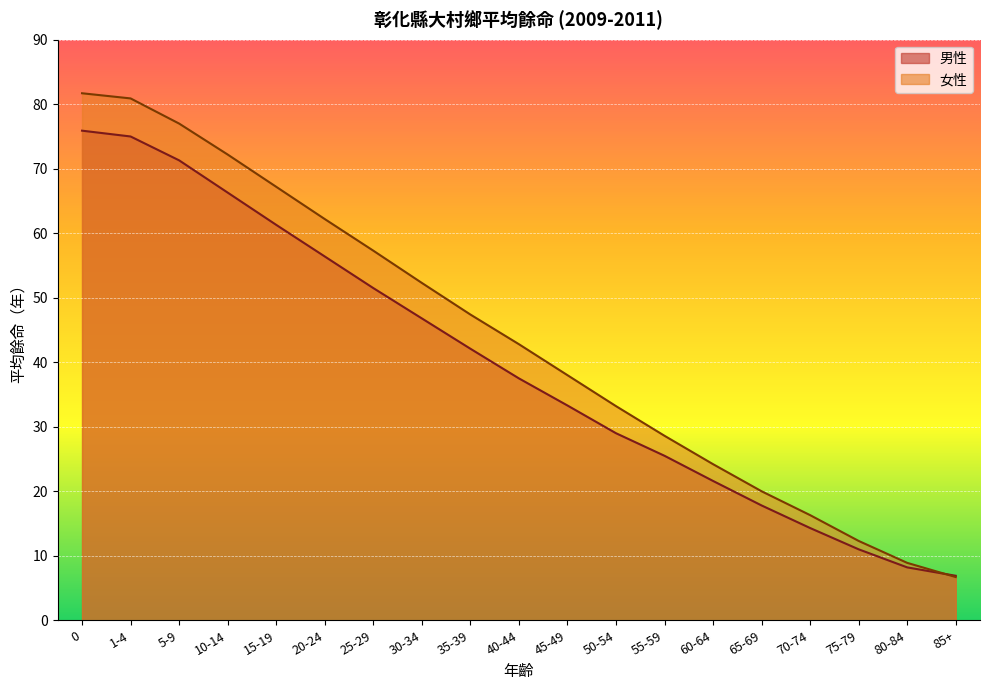

Reading right to left, extract all data points from this chart.

男性: 6.9	8.2	11.0	14.3	17.8	21.6	25.5	29.0	33.3	37.5	42.1	46.8	51.5	56.4	61.3	66.3	71.3	75.0	75.9
女性: 6.7	8.9	12.3	16.3	20.0	24.2	28.6	33.2	38.0	42.8	47.4	52.3	57.3	62.2	67.2	72.2	77.0	80.9	81.7